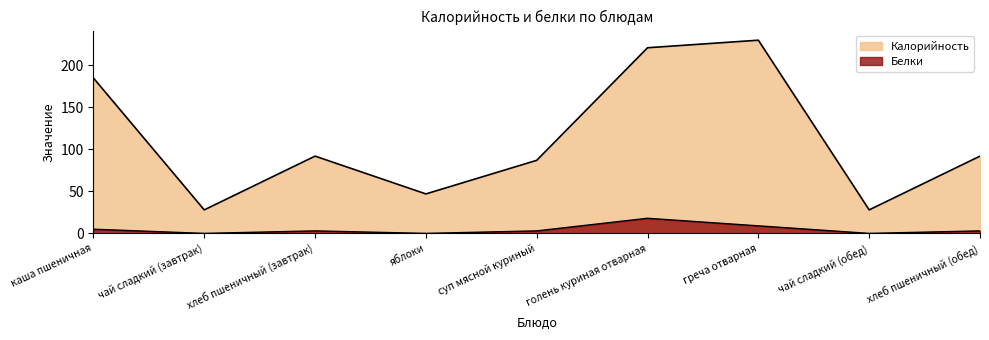

What position from the left is суп мясной куриный?

5